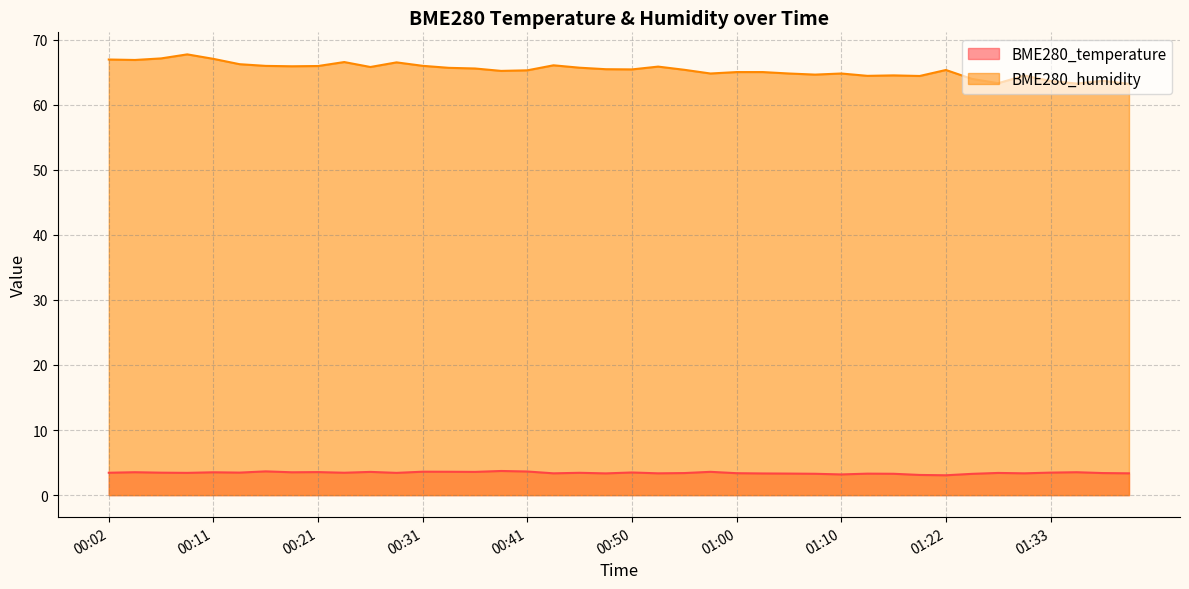

What are all the series names shown in the legend?

BME280_temperature, BME280_humidity